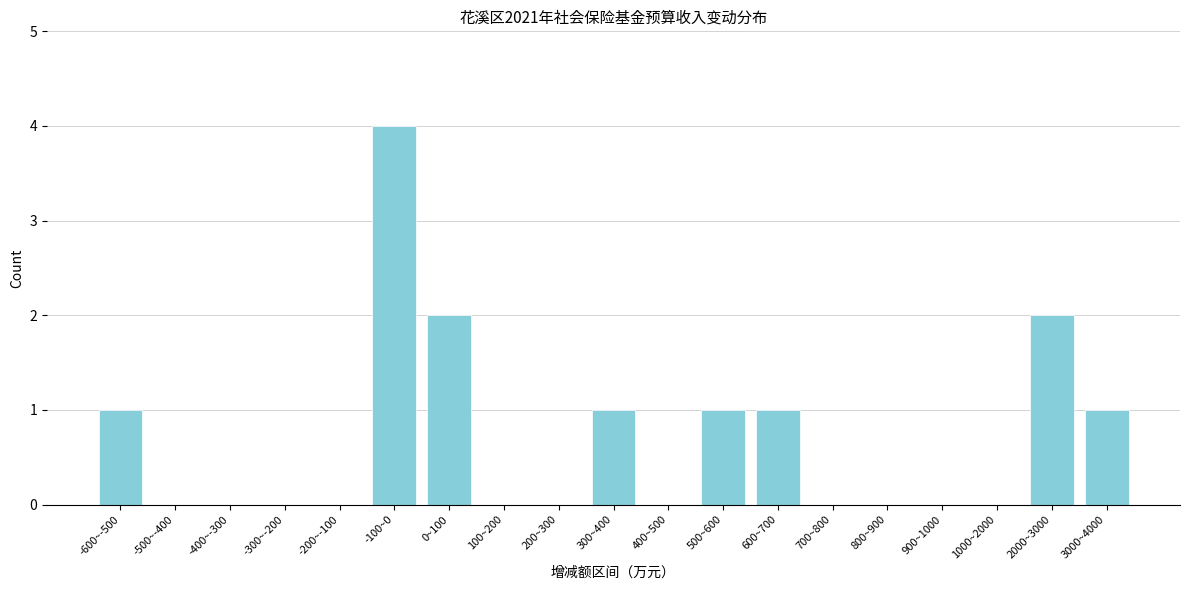

Reading right to left, what are all the values shown in this chart?

3000~4000=1	2000~3000=2	1000~2000=0	900~1000=0	800~900=0	700~800=0	600~700=1	500~600=1	400~500=0	300~400=1	200~300=0	100~200=0	0~100=2	-100~0=4	-200~-100=0	-300~-200=0	-400~-300=0	-500~-400=0	-600~-500=1